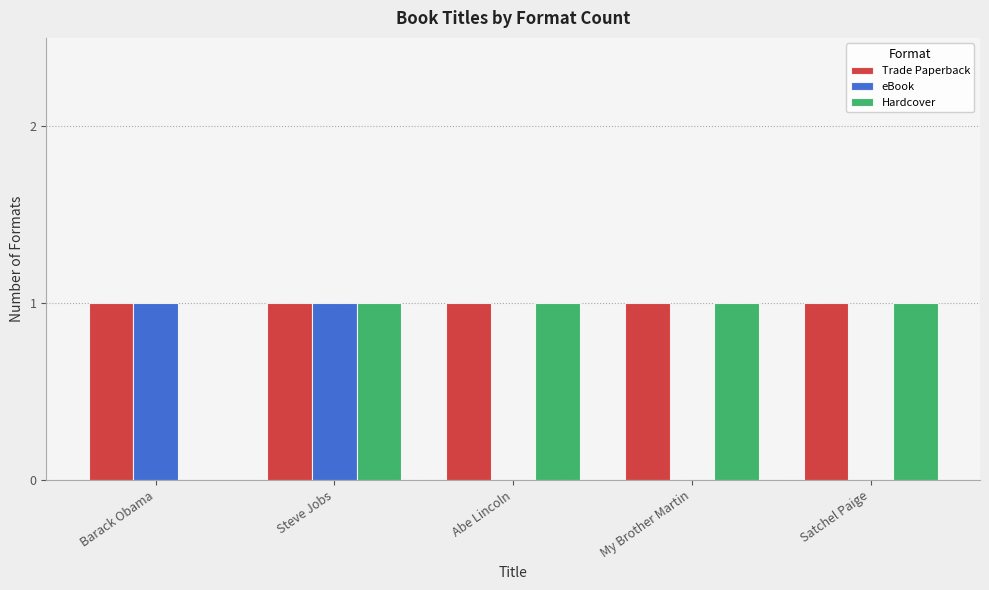

At which category is the sum across all series the highest?

Steve Jobs